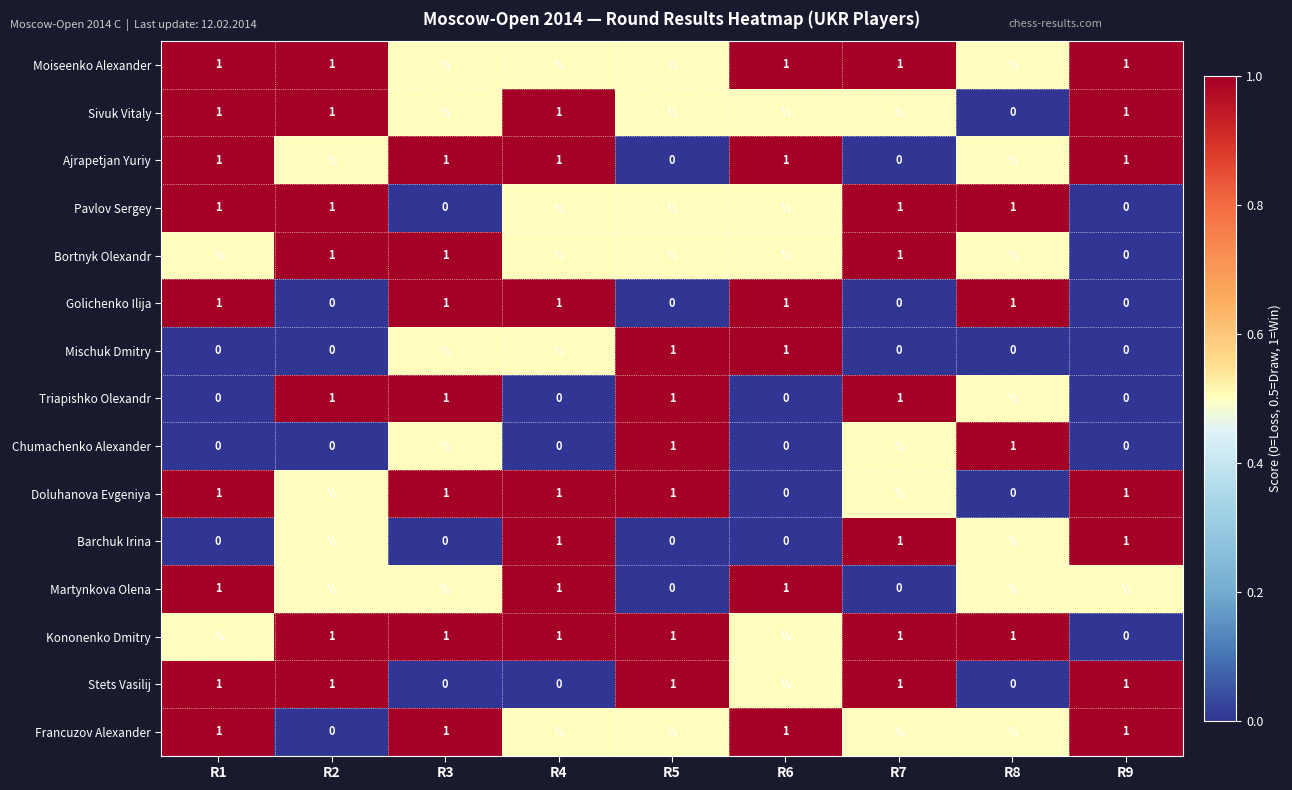

The value of Triapishko Olexandr at R5 is 1.0. True or false?

True